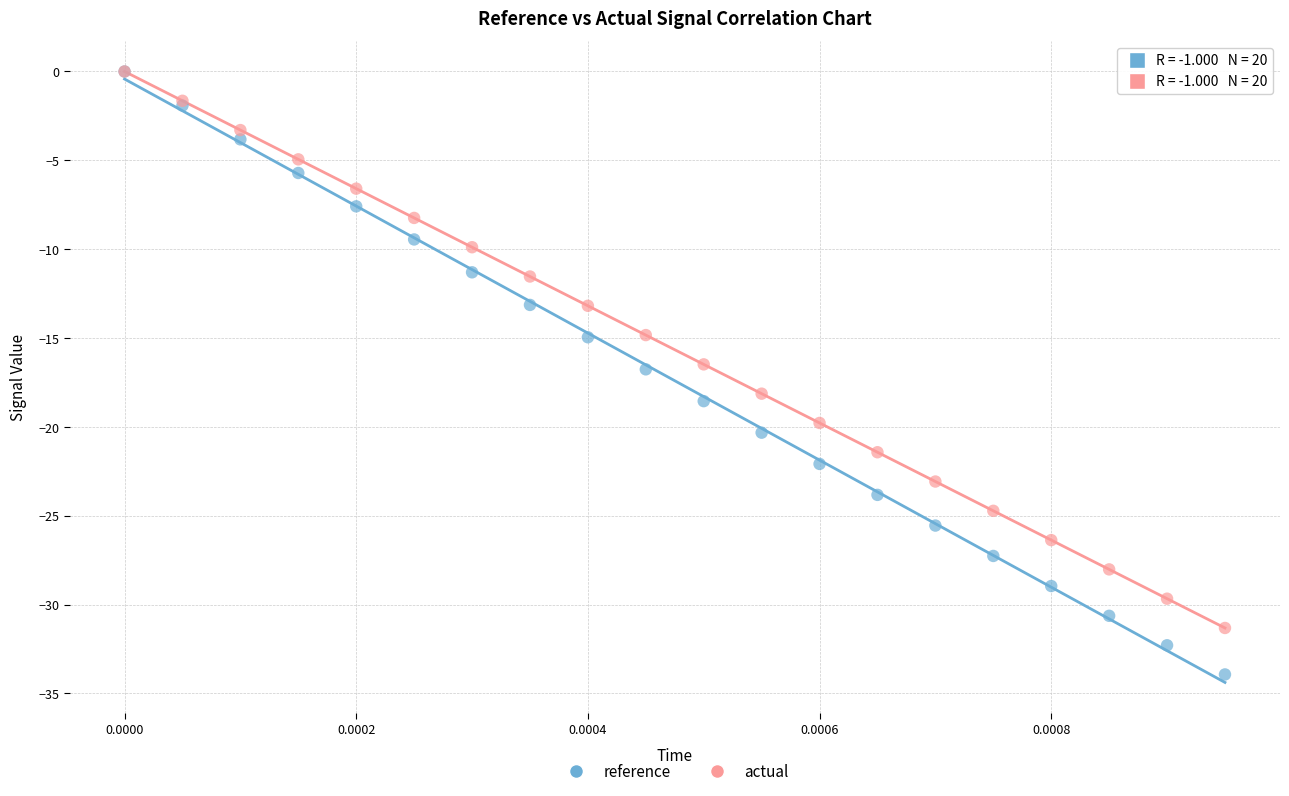

What are all the series names shown in the legend?

reference, actual